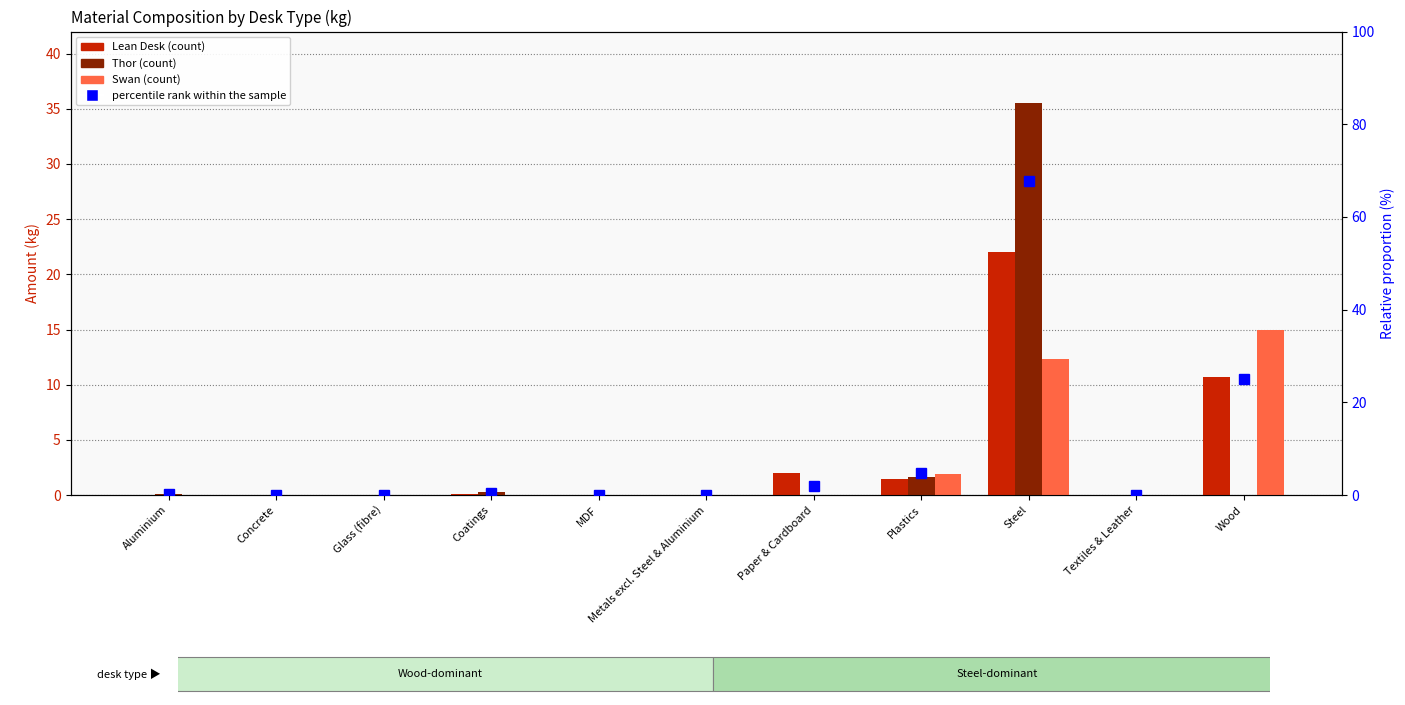

Reading left to right, extract all data points from this chart.

Lean Desk: Aluminium=0.0	Concrete=0.0	Glass (fibre)=0.0	Coatings=0.1	MDF=0.0	Metals excl. Steel & Aluminium=0.0	Paper & Cardboard=2.0	Plastics=1.5	Steel=22.0	Textiles & Leather=0.0	Wood=10.7
Thor: Aluminium=0.1	Concrete=0.0	Glass (fibre)=0.0	Coatings=0.2	MDF=0.0	Metals excl. Steel & Aluminium=0.0	Paper & Cardboard=0.0	Plastics=1.6	Steel=35.6	Textiles & Leather=0.0	Wood=0.0
Swan: Aluminium=0.0	Concrete=0.0	Glass (fibre)=0.0	Coatings=0.0	MDF=0.0	Metals excl. Steel & Aluminium=0.0	Paper & Cardboard=0.0	Plastics=1.9	Steel=12.3	Textiles & Leather=0.0	Wood=15.0
percentile rank within the sample: Aluminium=0.1	Concrete=0.0	Glass (fibre)=0.0	Coatings=0.4	MDF=0.0	Metals excl. Steel & Aluminium=0.0	Paper & Cardboard=1.9	Plastics=4.8	Steel=67.8	Textiles & Leather=0.0	Wood=25.0